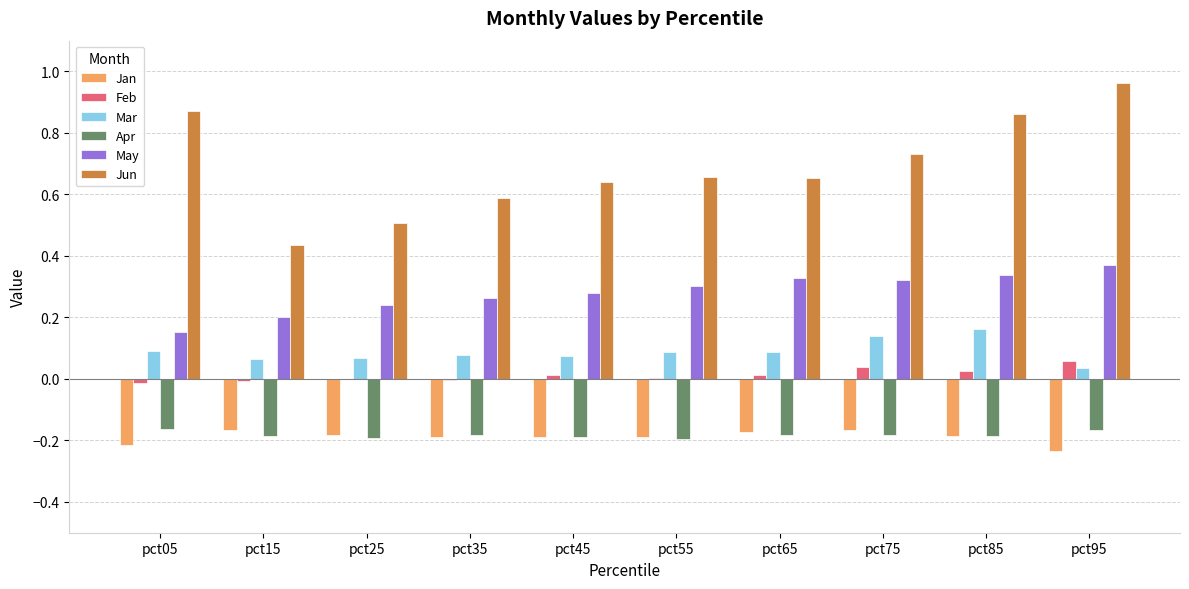

The Apr series shows -0.1 at pct75. True or false?

False